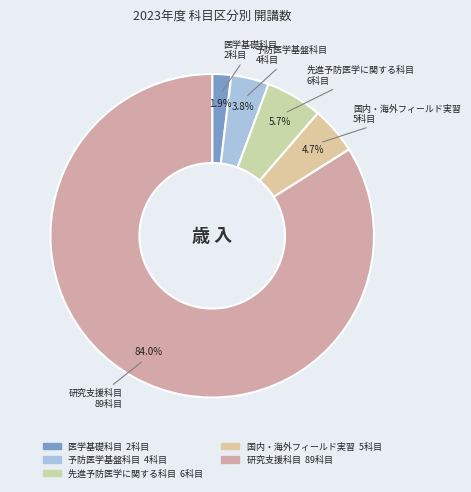

Rank the categories by value from lowest to highest.

医学基礎科目, 予防医学基盤科目, 国内・海外フィールド実習, 先進予防医学に関する科目, 研究支援科目